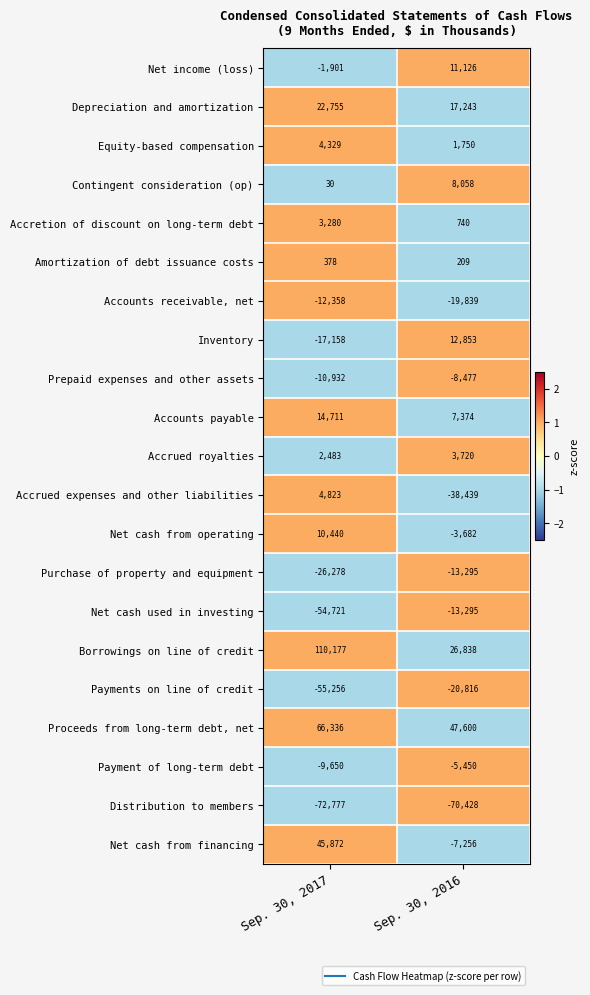

What is the spread (max minus min) of values at Sep. 30, 2017?

182954